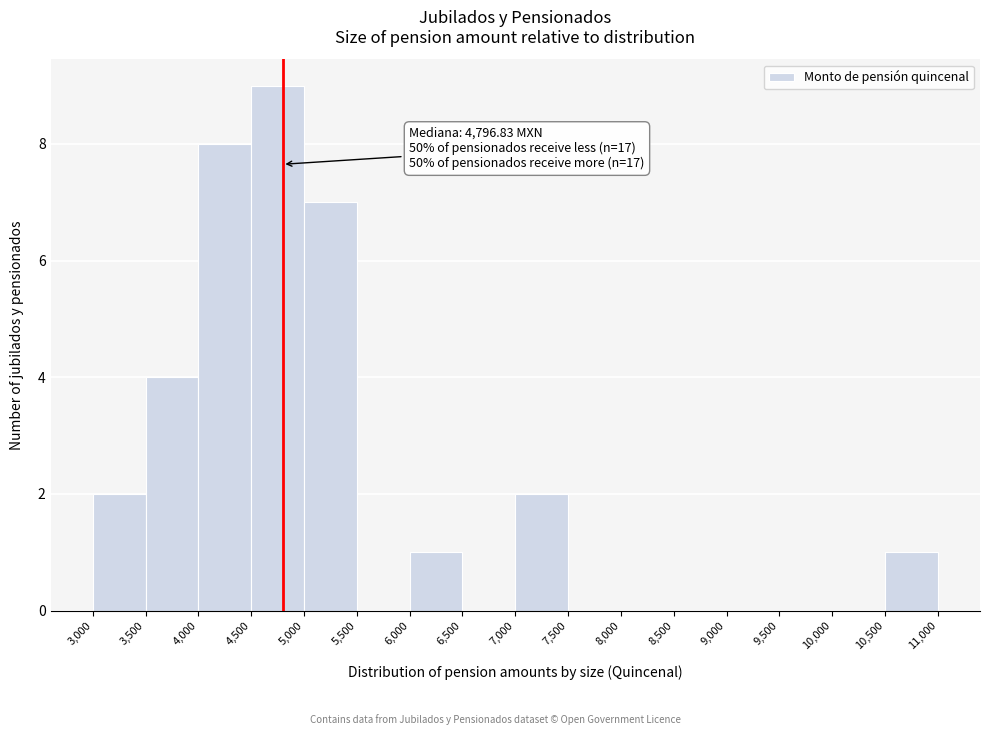

Over which range of the x-axis is the bar tallest?

4,500 to 5,000